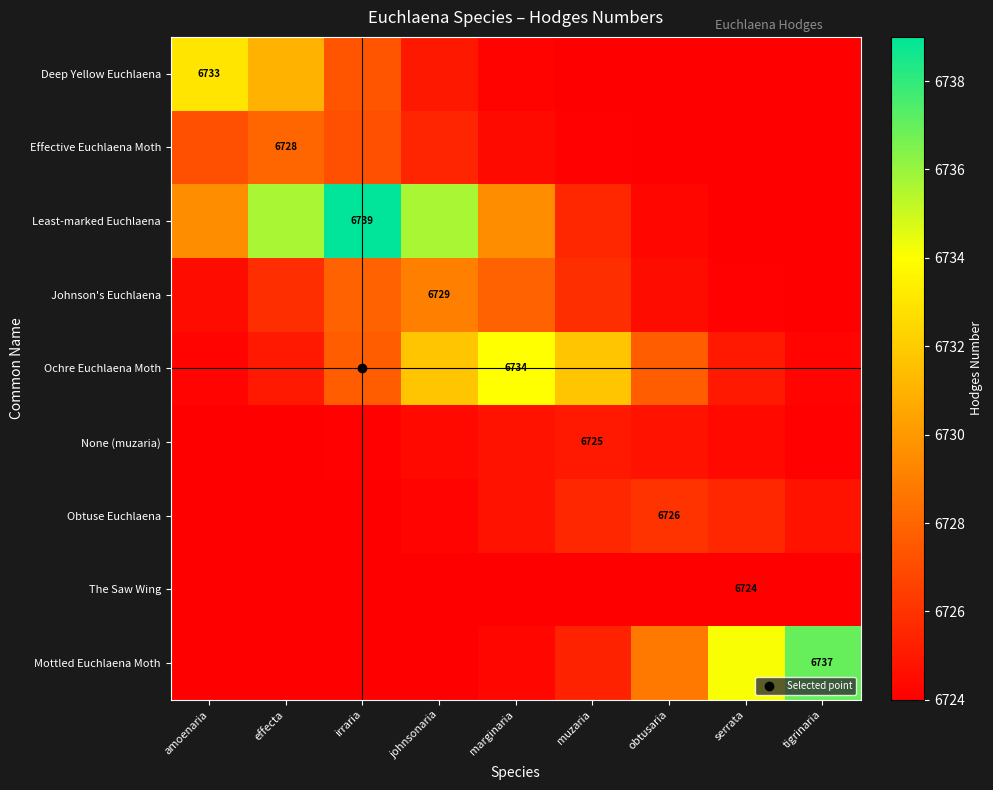

Count the number of categories in the chart.

9